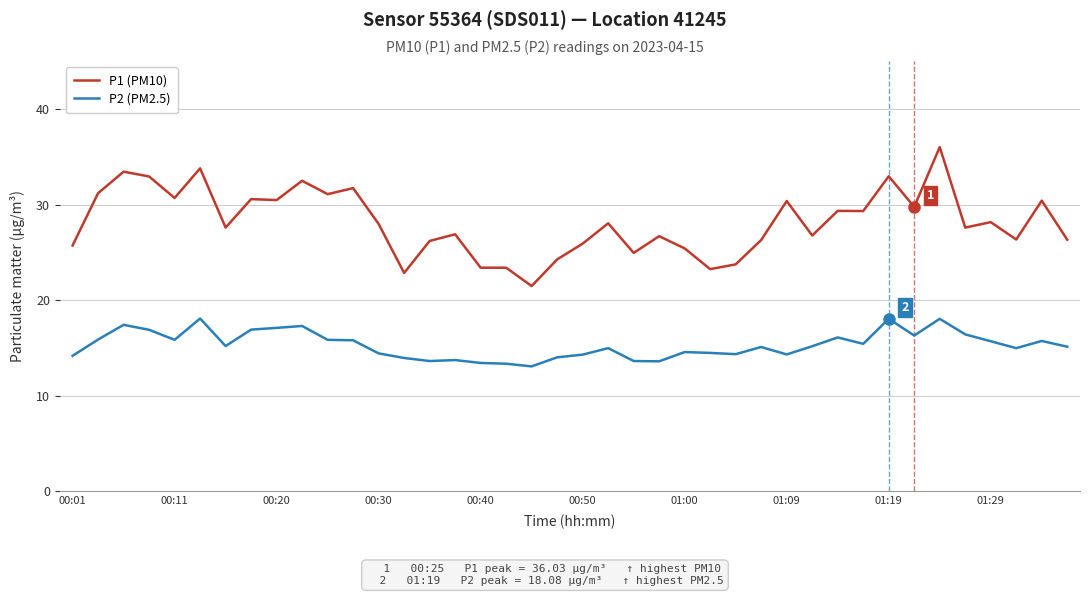

Does the chart have visible grid lines?

Yes